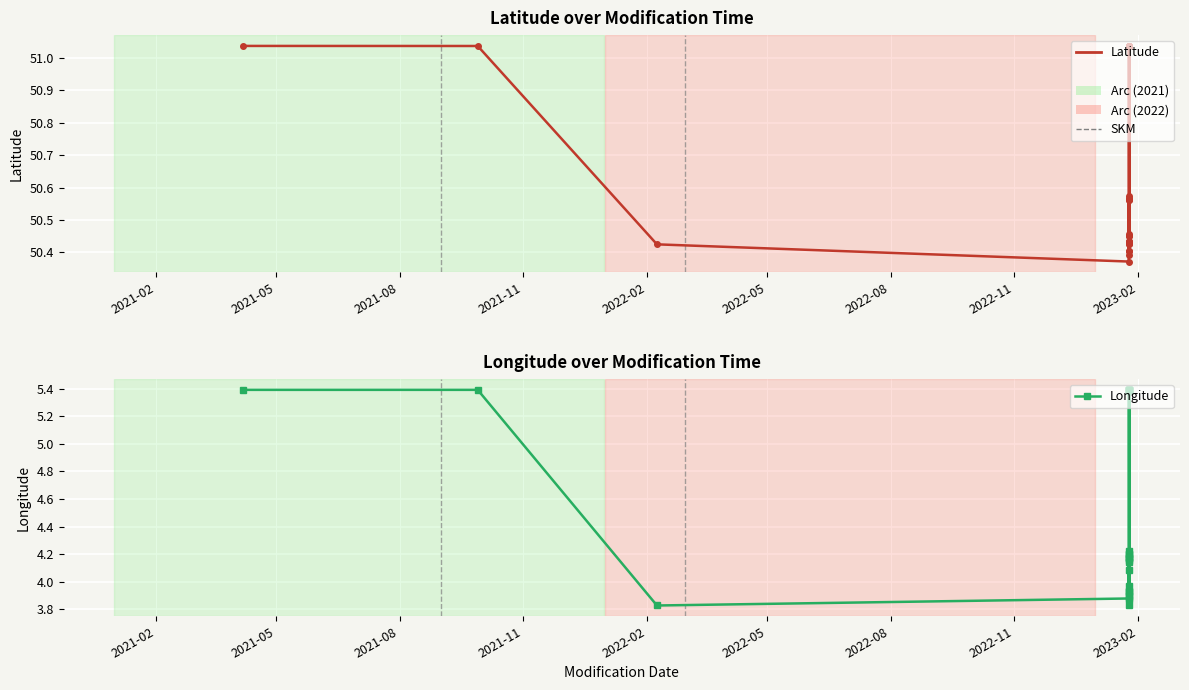

What is the minimum value for Latitude?

50.4